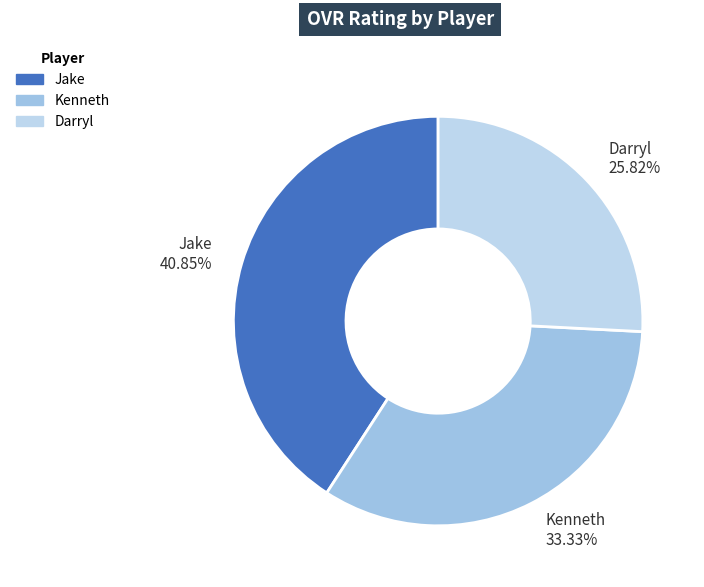

Between Kenneth 33.33% and Jake 40.85%, which is larger?

Jake 40.85%